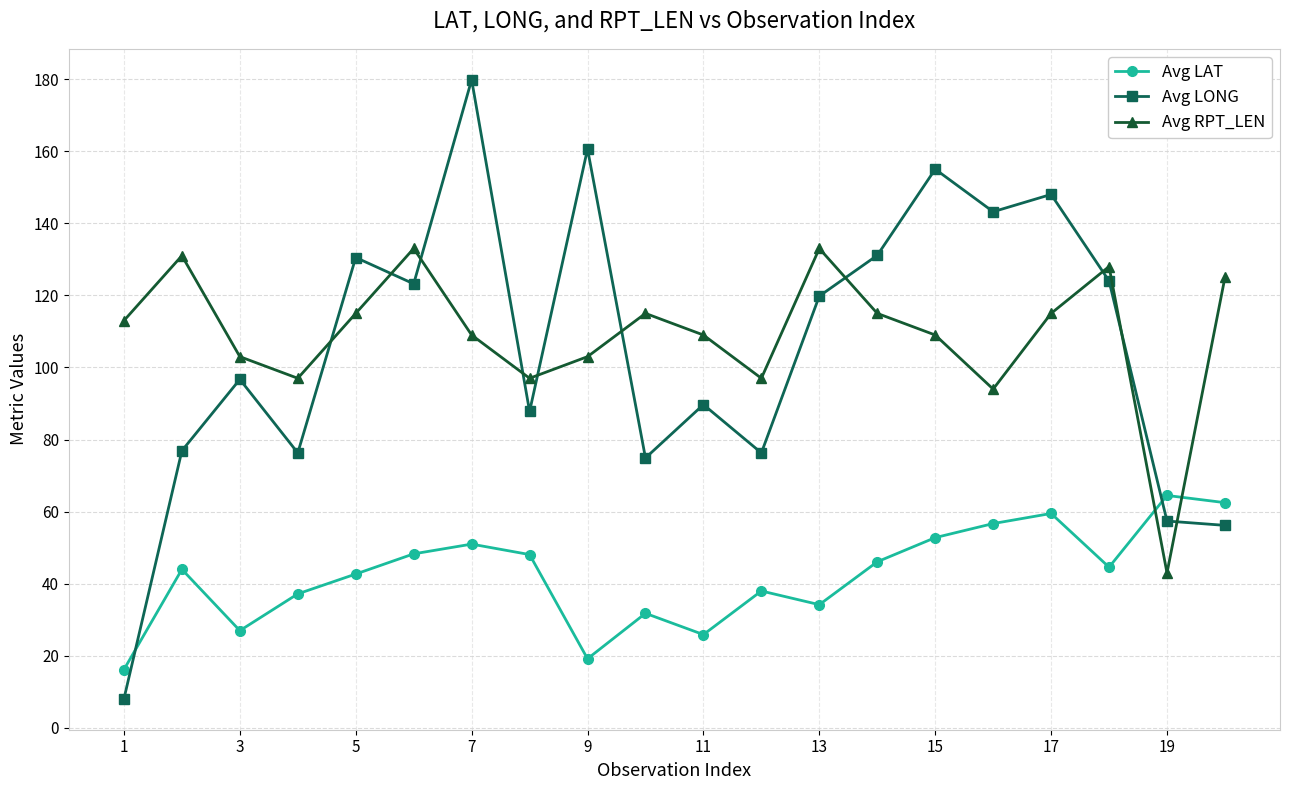

What is the minimum value for Avg LAT?

16.2